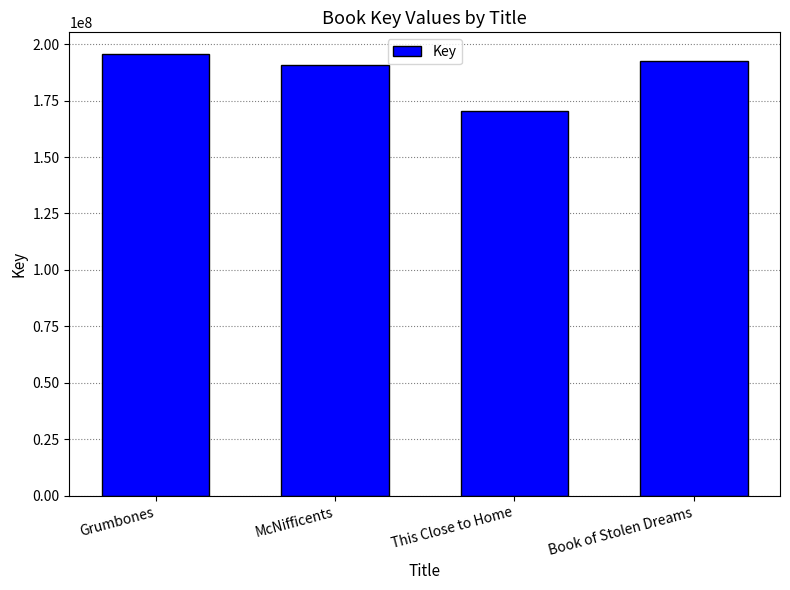

Reading left to right, transcribe all the data shown in this chart.

Grumbones=195415313	McNifficents=190623907	This Close to Home=170422344	Book of Stolen Dreams=192503901